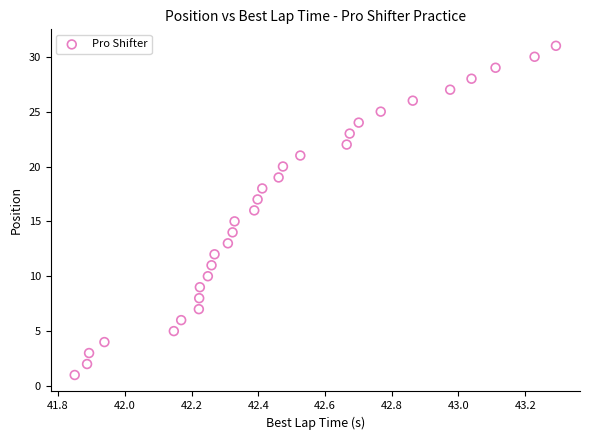

What is the range of Y values (max minus min)?

30